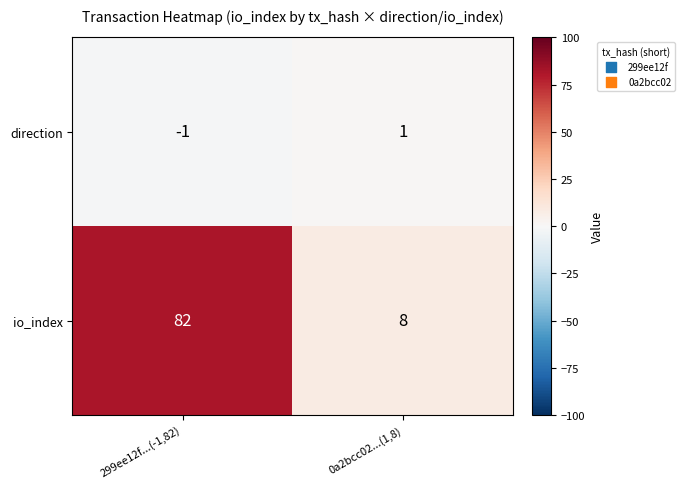

What is the greatest value displayed?

82